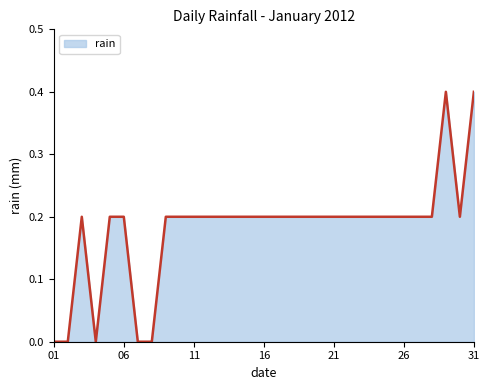

What is the maximum value shown in the chart?

0.4